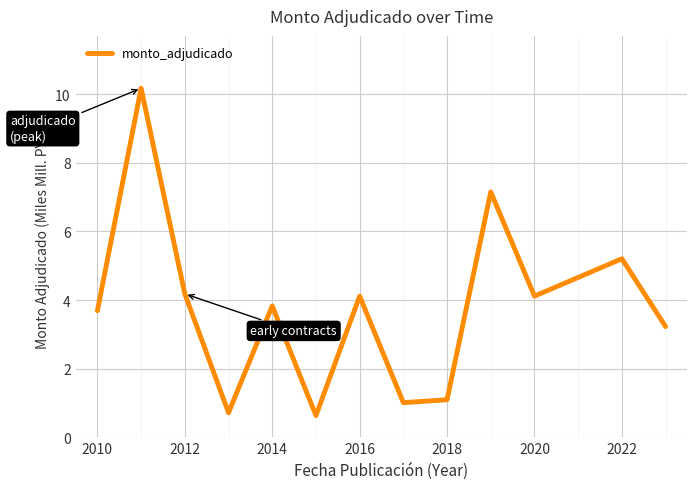

What is the difference between the maximum and minimum values?

9.5